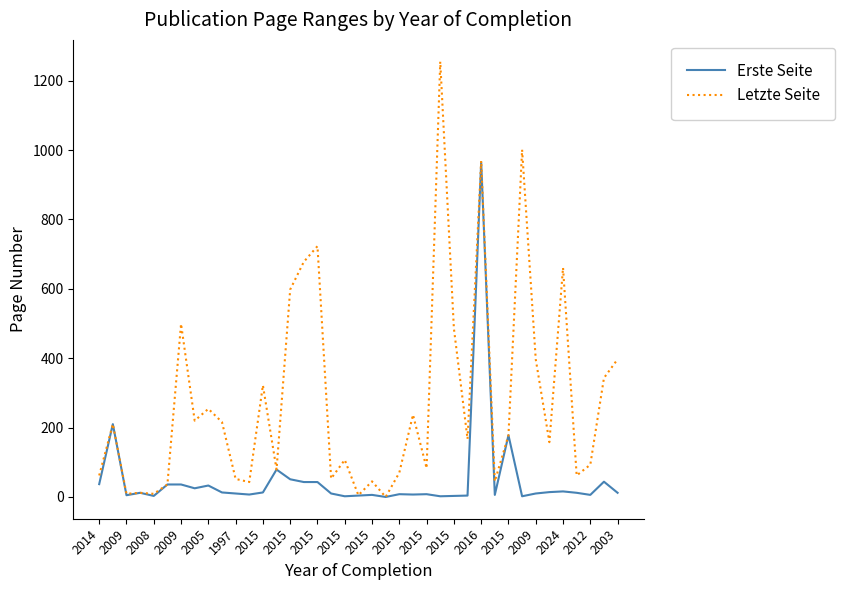

List the series in order of their overall mean, lowest first.

Erste Seite, Letzte Seite